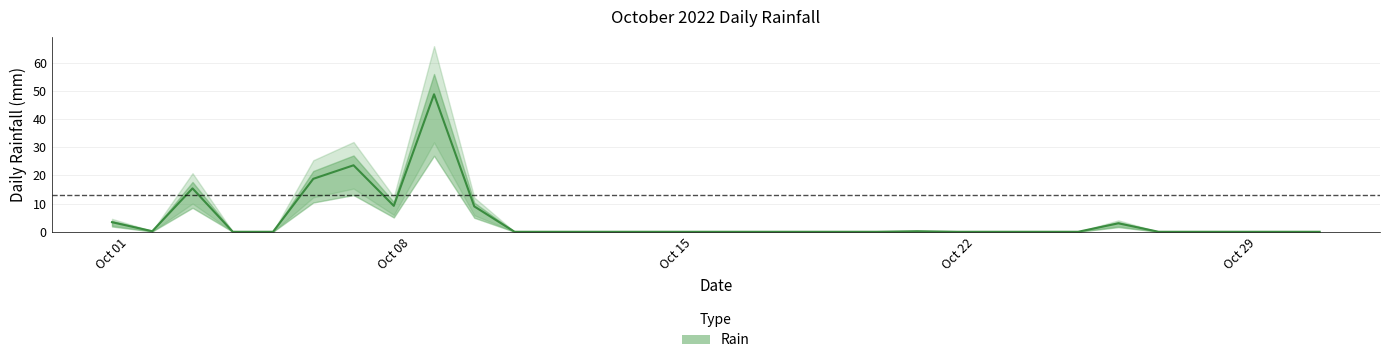

What is the difference between the maximum and minimum values?

48.8